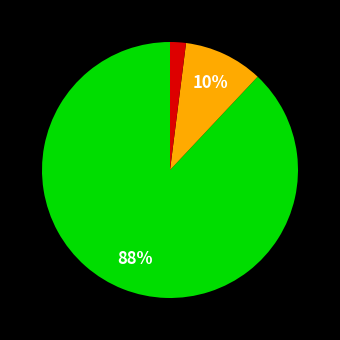

Does any single category account for the majority?

Yes